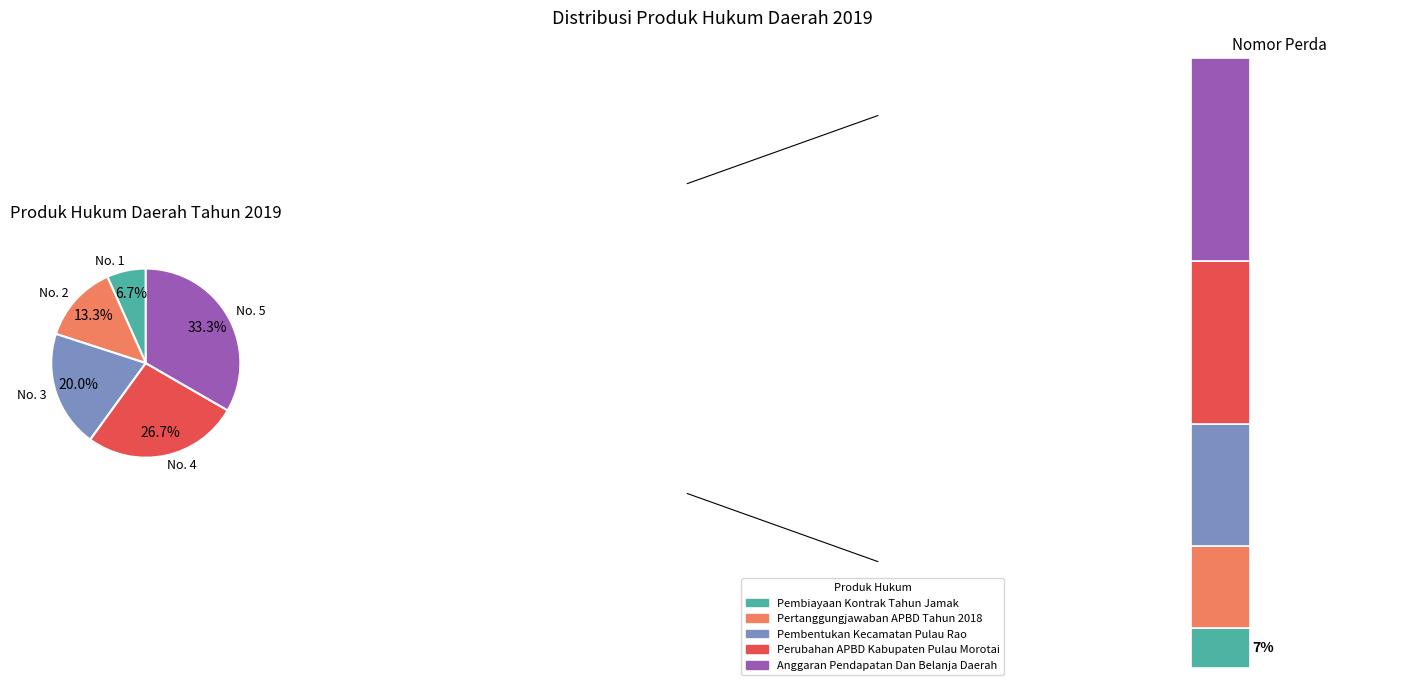

What is the change in value from Pembiayaan Kontrak Tahun Jamak to Perubahan APBD Kabupaten Pulau Morotai?

+3